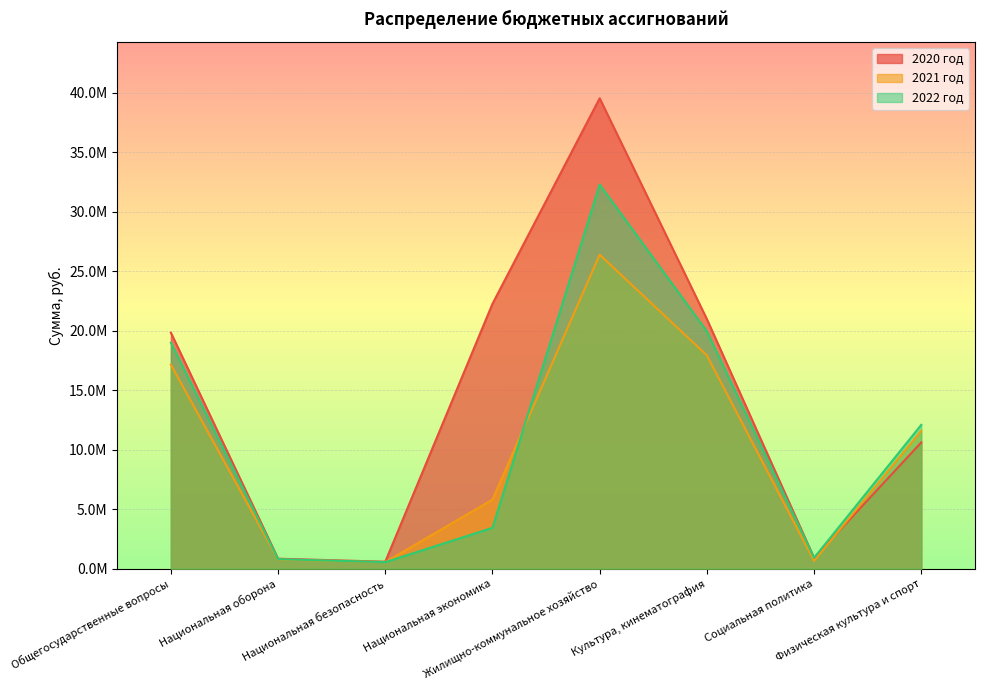

Reading left to right, what are all the values shown in this chart?

2020 год: Общегосударственные вопросы=19847797.1	Национальная оборона=844692.2	Национальная безопасность=591145.0	Национальная экономика=22274935.3	Жилищно-коммунальное хозяйство=39554698.9	Культура, кинематография=20990310.0	Социальная политика=914433.0	Физическая культура и спорт=10618505.9
2021 год: Общегосударственные вопросы=17156090.5	Национальная оборона=780357.6	Национальная безопасность=554500.0	Национальная экономика=5811110.2	Жилищно-коммунальное хозяйство=26405967.0	Культура, кинематография=17943325.7	Социальная политика=664433.0	Физическая культура и спорт=11595818.0
2022 год: Общегосударственные вопросы=19006090.5	Национальная оборона=805809.5	Национальная безопасность=554500.0	Национальная экономика=3437880.8	Жилищно-коммунальное хозяйство=32300413.1	Культура, кинематография=19963220.0	Социальная политика=914433.0	Физическая культура и спорт=12095818.0